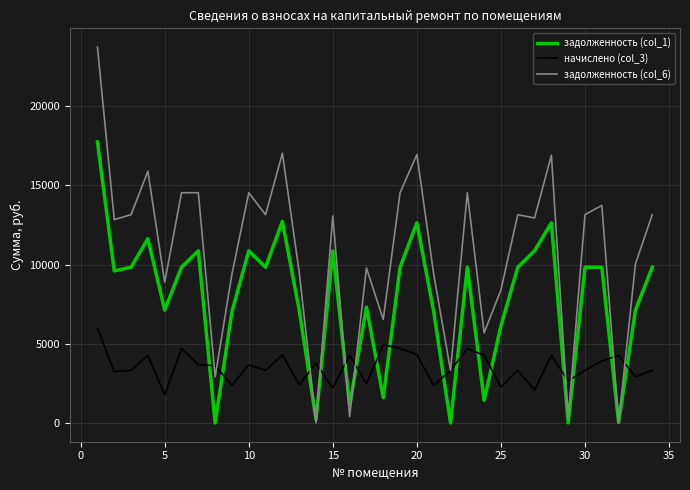

How many values in the начислено (col_3) series are below 3621?

17